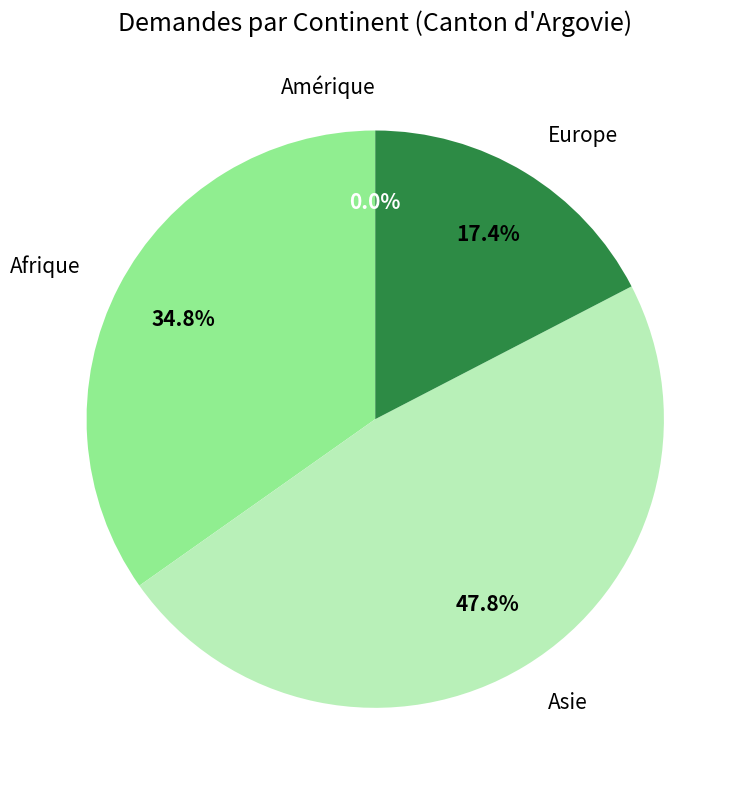

Rank the categories by value from lowest to highest.

Amérique, Europe, Afrique, Asie